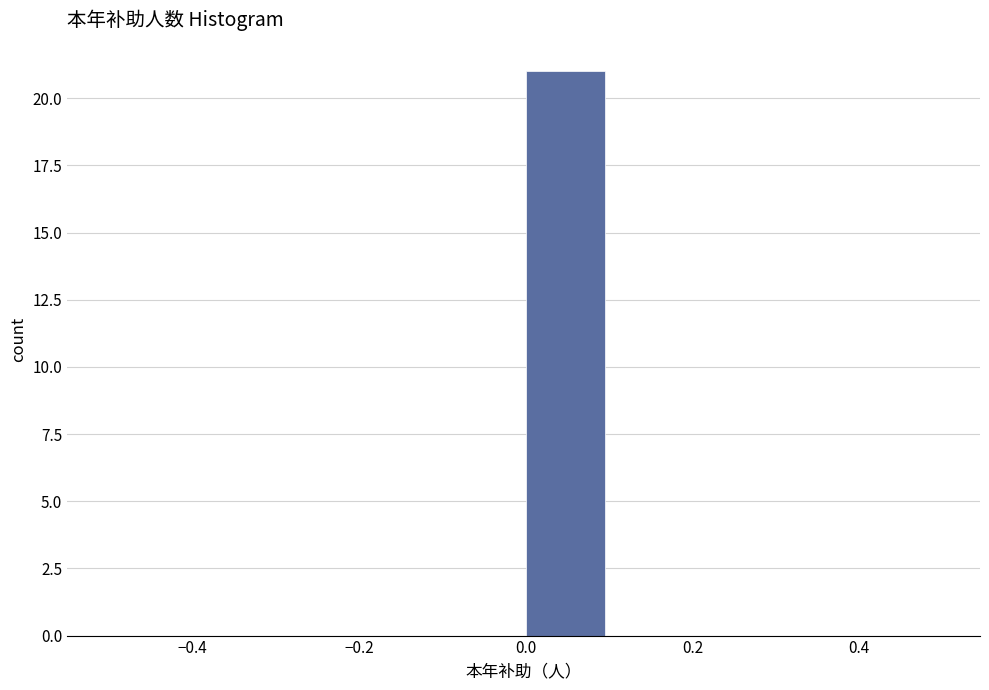

Reading left to right, transcribe this chart: for each bar, give the range it covers on the x-axis and its height. The values are not printed on the chart, so give them approximately, as read against the axis.

-0.5 to -0.4: 0
-0.4 to -0.3: 0
-0.3 to -0.2: 0
-0.2 to -0.1: 0
-0.1 to 0.0: 0
0.0 to 0.1: 21
0.1 to 0.2: 0
0.2 to 0.3: 0
0.3 to 0.4: 0
0.4 to 0.5: 0